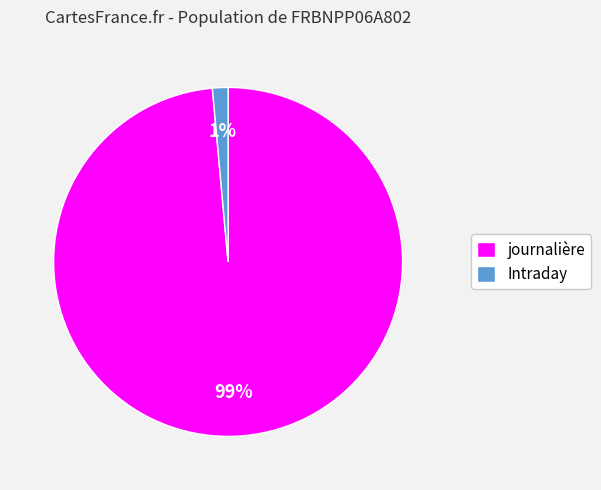

Do Intraday and journalière together represent more than half of the pie?

Yes